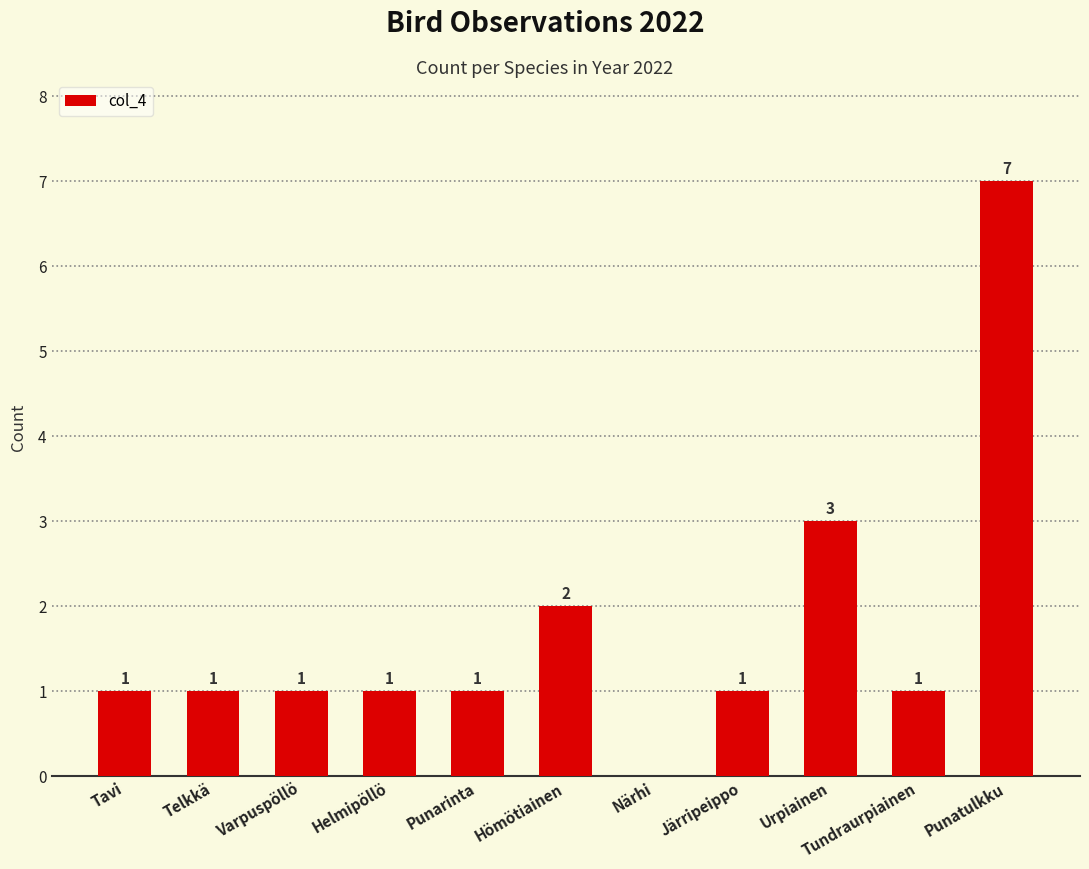

What is the greatest value displayed?

7